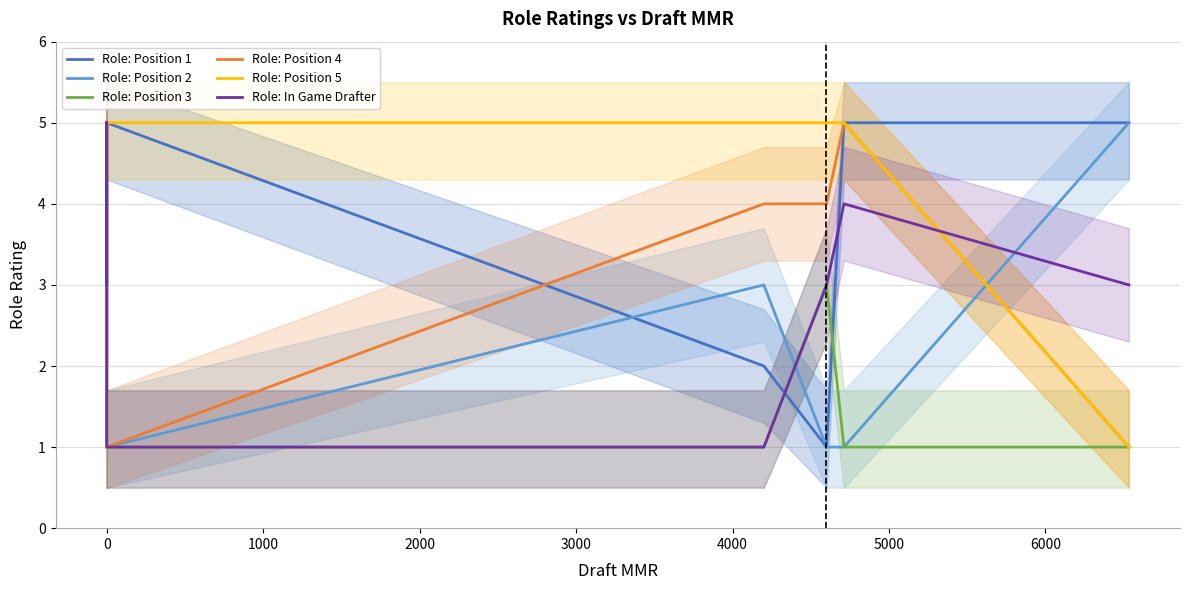

What are all the series names shown in the legend?

Role: Position 1, Role: Position 2, Role: Position 3, Role: Position 4, Role: Position 5, Role: In Game Drafter